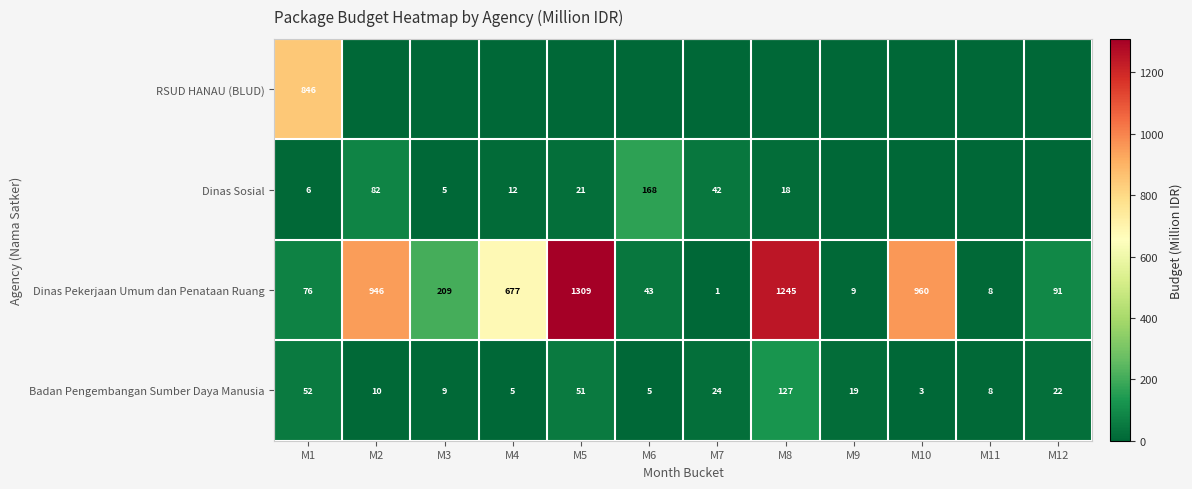

Which label corresponds to the largest value in the chart?

M5